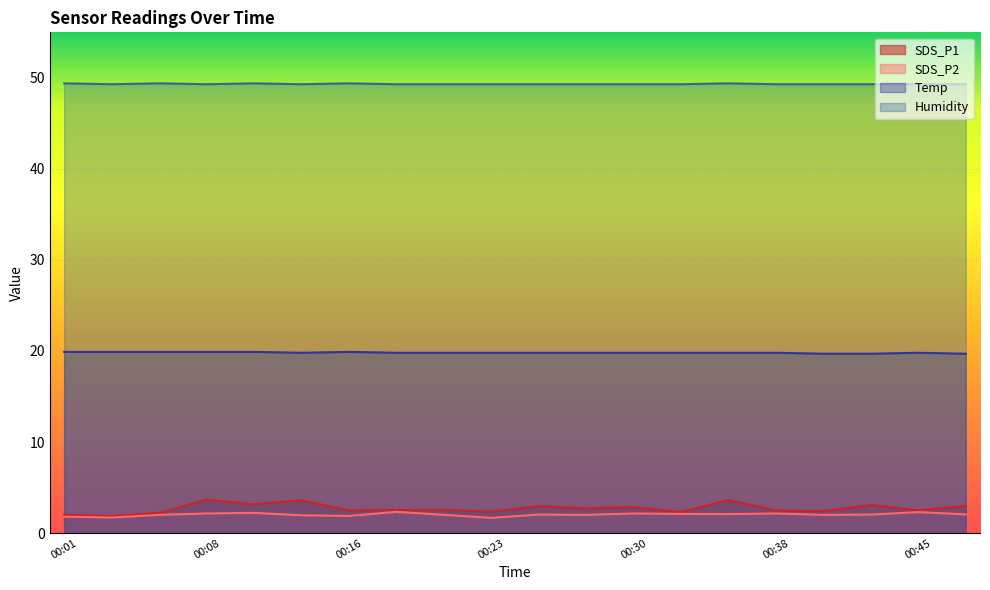

True or false: Temp and Humidity intersect in this chart.

False